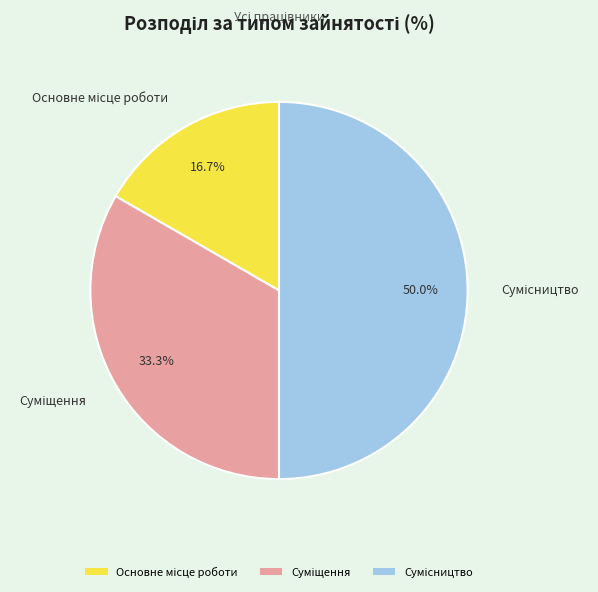

Which slice is the smallest?

Основне місце роботи